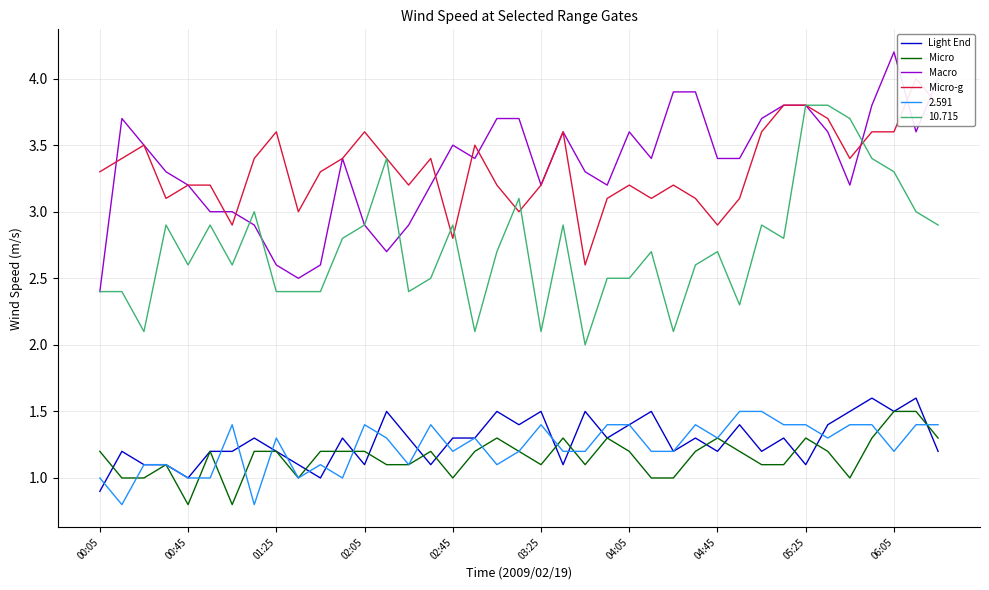

True or false: Light End has a value of 1.2 at 01:25.

True